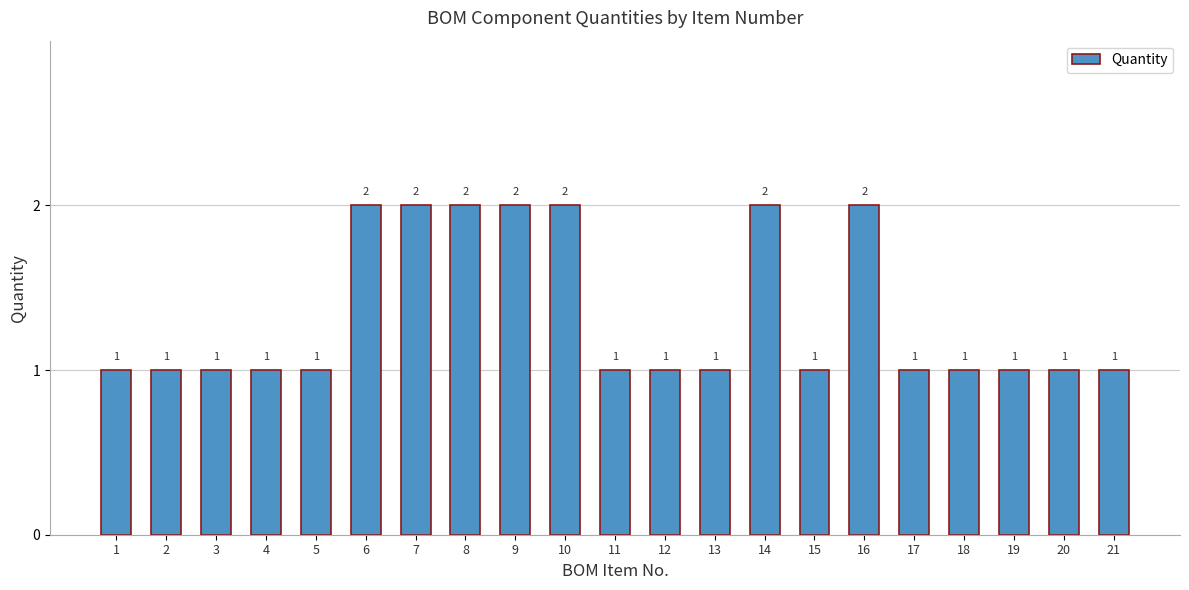

What is the value of the 6th bar from the left?

2